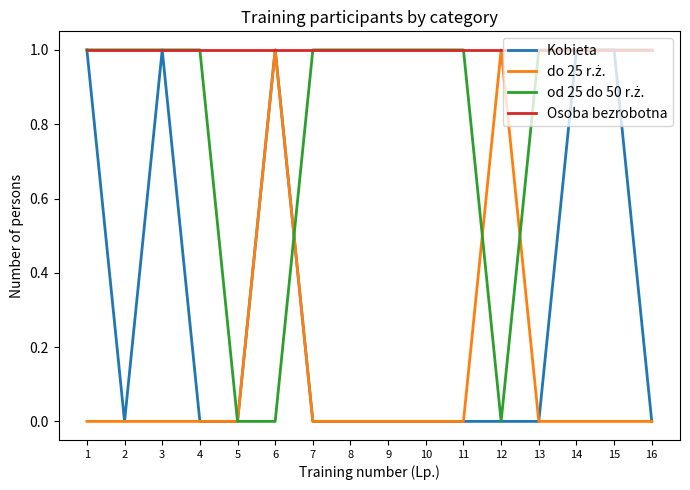

The value of Kobieta at 15 is 1. True or false?

True